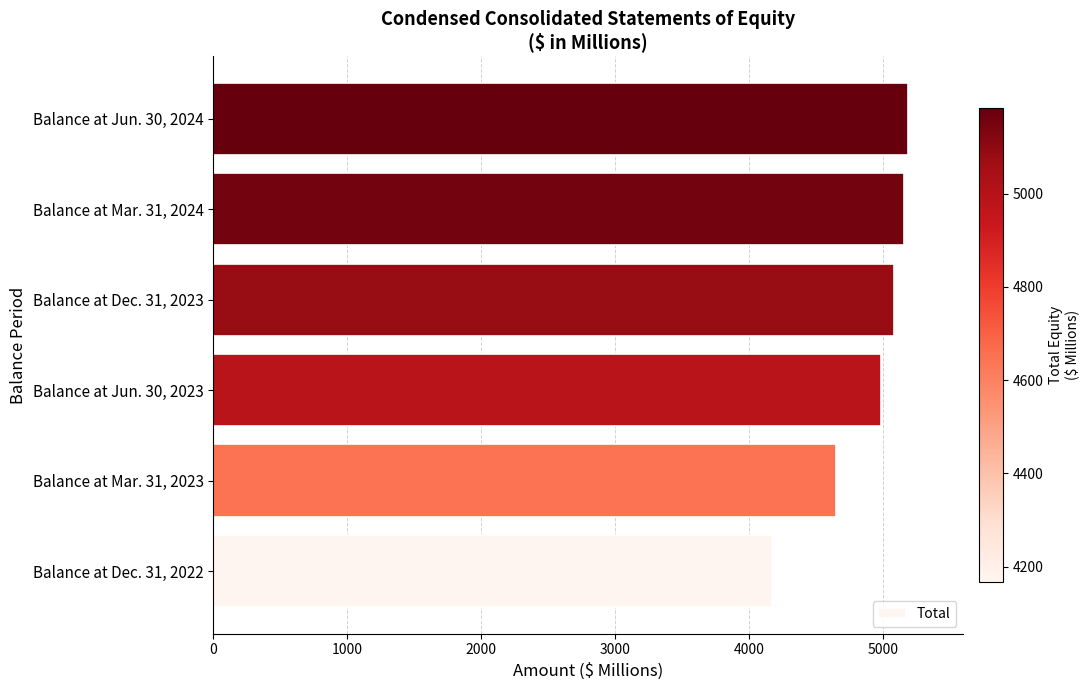

Reading bottom to top, what are all the values shown in this chart?

Balance at Dec. 31, 2022=4167.2	Balance at Mar. 31, 2023=4644.5	Balance at Jun. 30, 2023=4986.1	Balance at Dec. 31, 2023=5083.5	Balance at Mar. 31, 2024=5157.9	Balance at Jun. 30, 2024=5183.3